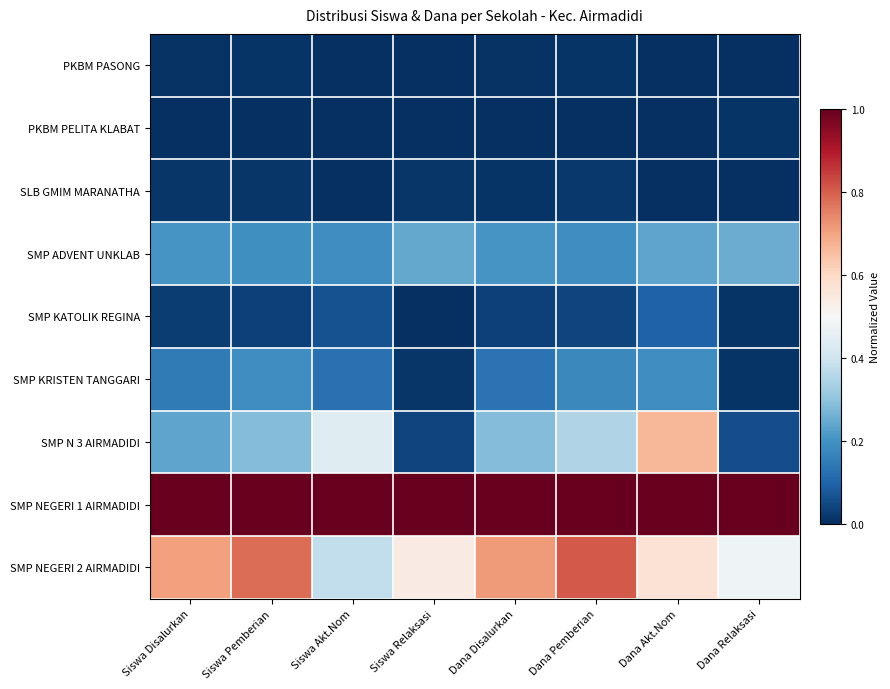

At how many categories does at least one series exceed 0?

8